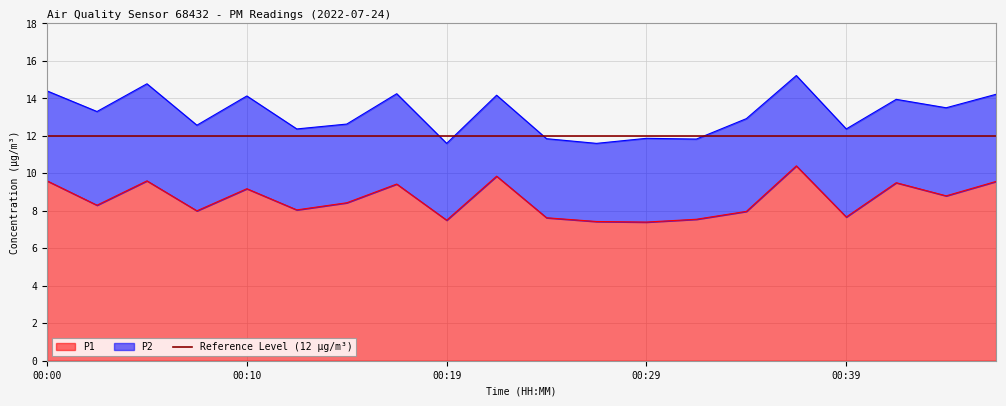

What is the difference between the values at 00:12 and 00:36?

2.3